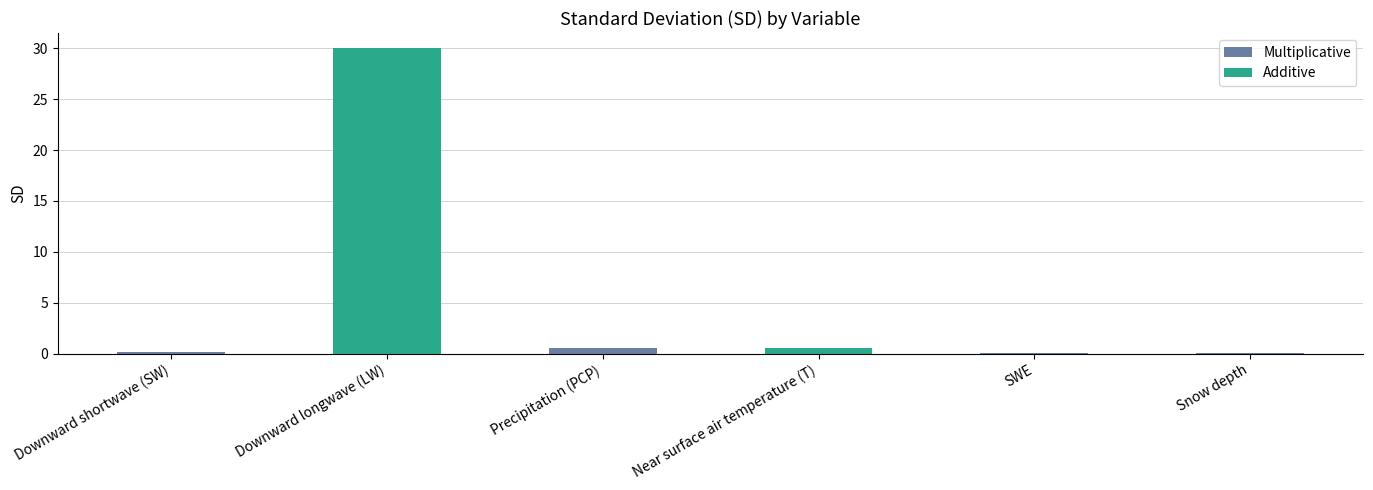

How many data points does each series have?

6